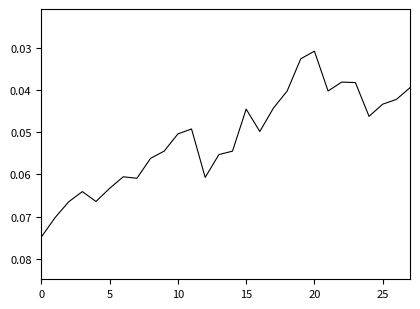

Reading left to right, list all the values displayed in this chart.

0.1	0.1	0.1	0.1	0.1	0.1	0.1	0.1	0.1	0.1	0.1	0.0	0.1	0.1	0.1	0.0	0.0	0.0	0.0	0.0	0.0	0.0	0.0	0.0	0.0	0.0	0.0	0.0